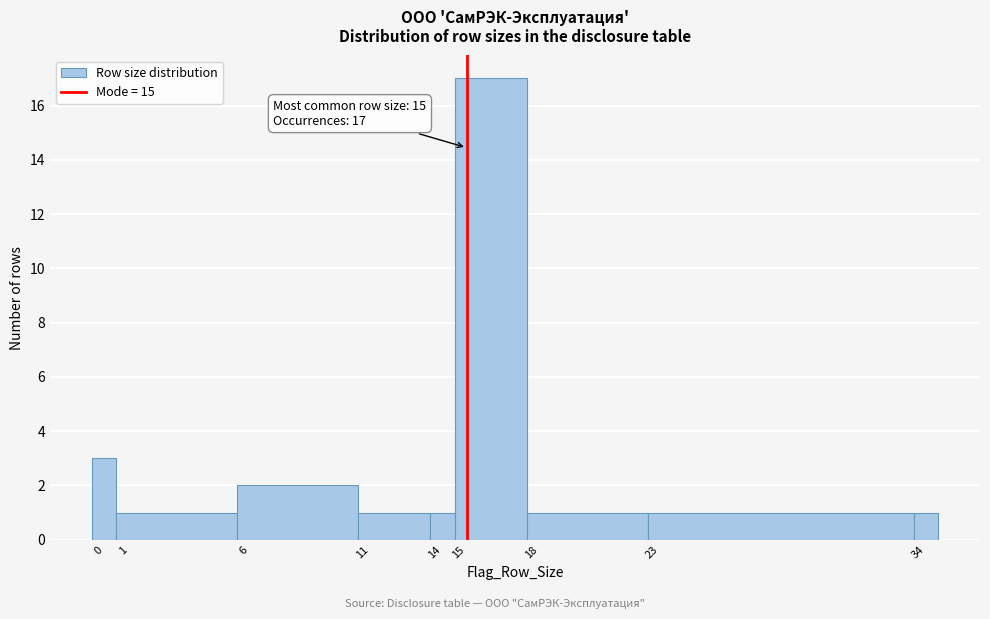

Over which range of the x-axis is the bar tallest?

14.5 to 17.5